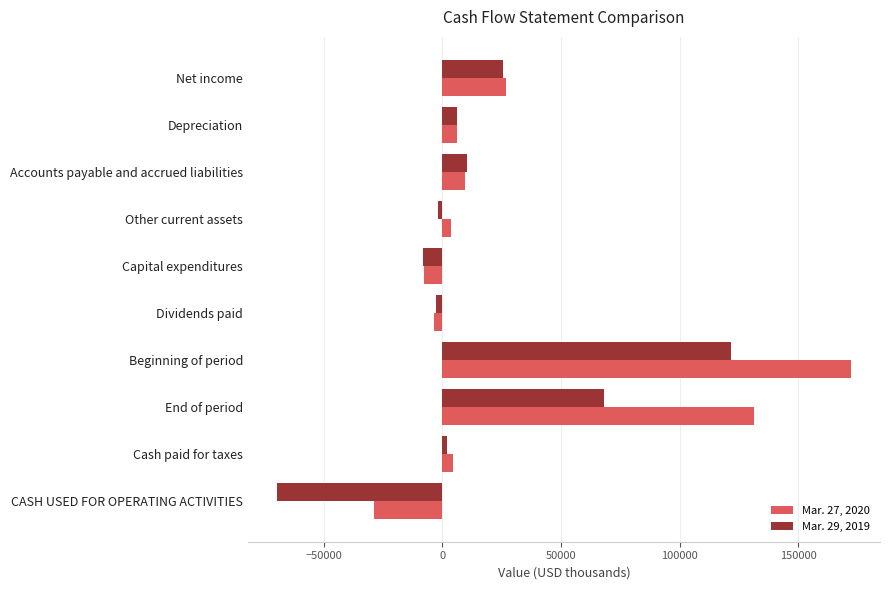

Is it true that Mar. 29, 2019 equals 10238 at Accounts payable and accrued liabilities?

True